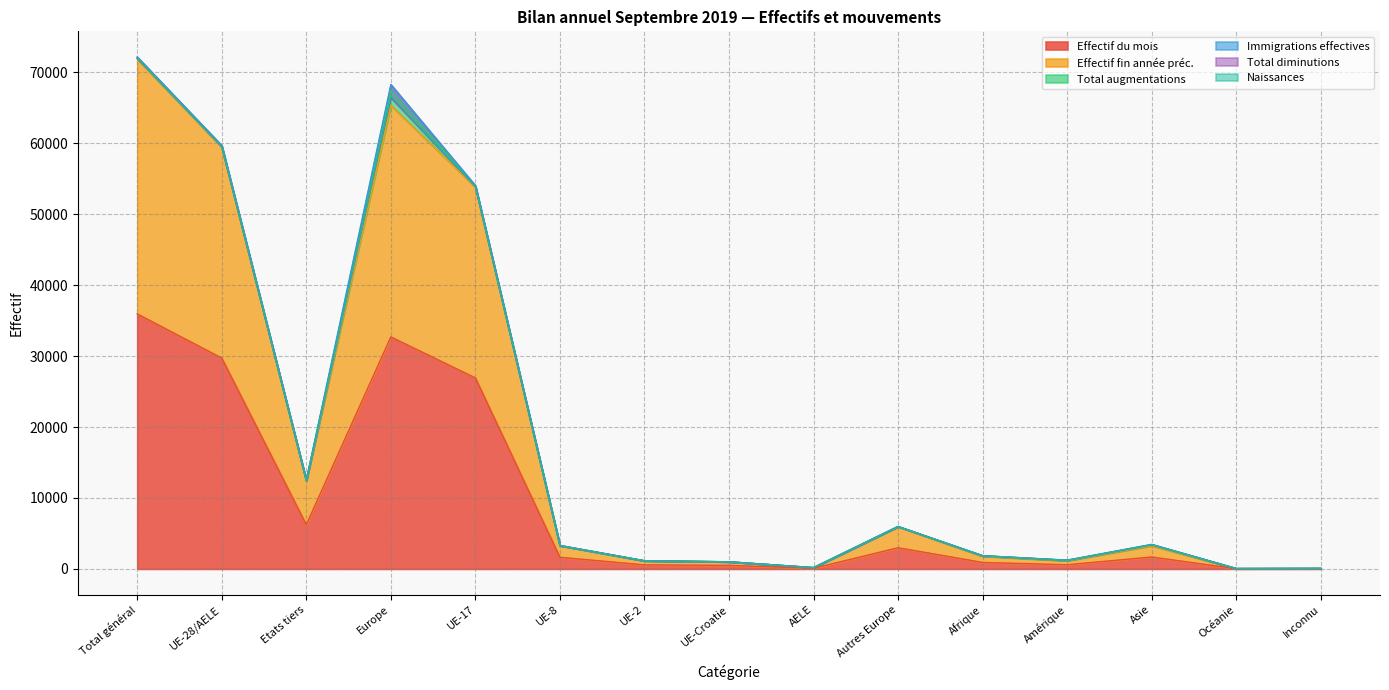

True or false: Total augmentations and Total diminutions intersect in this chart.

False